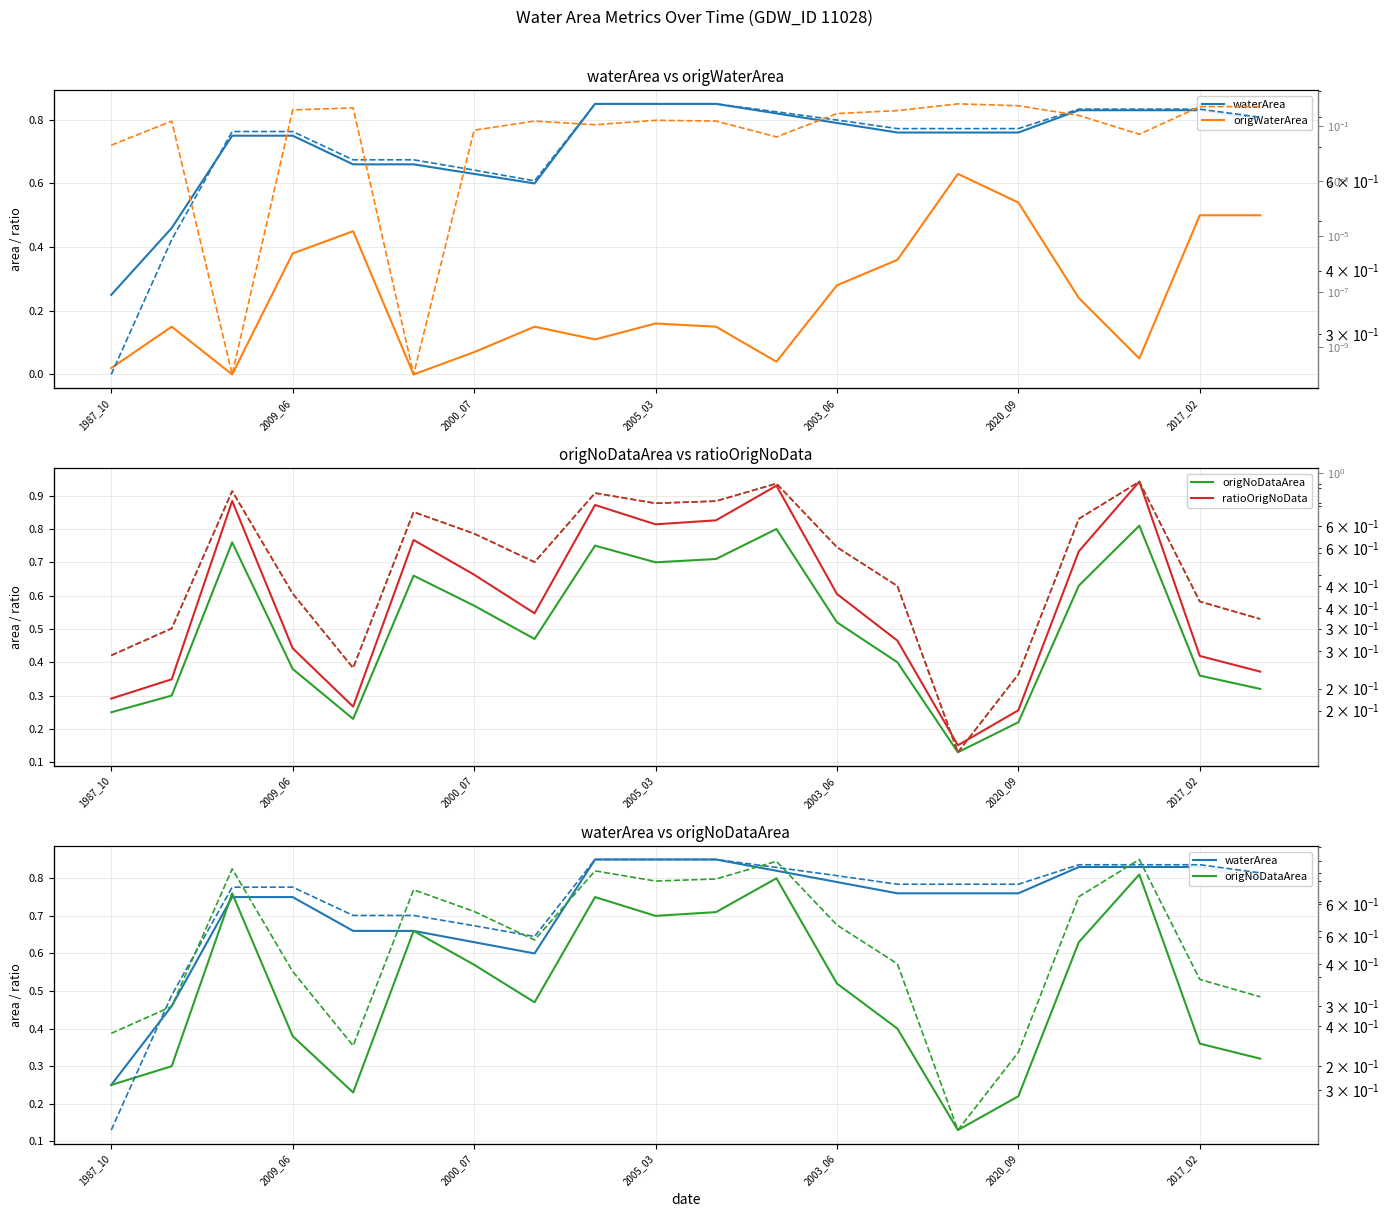

True or false: origNoDataArea has more than 2 points higher than both neighbors.

True